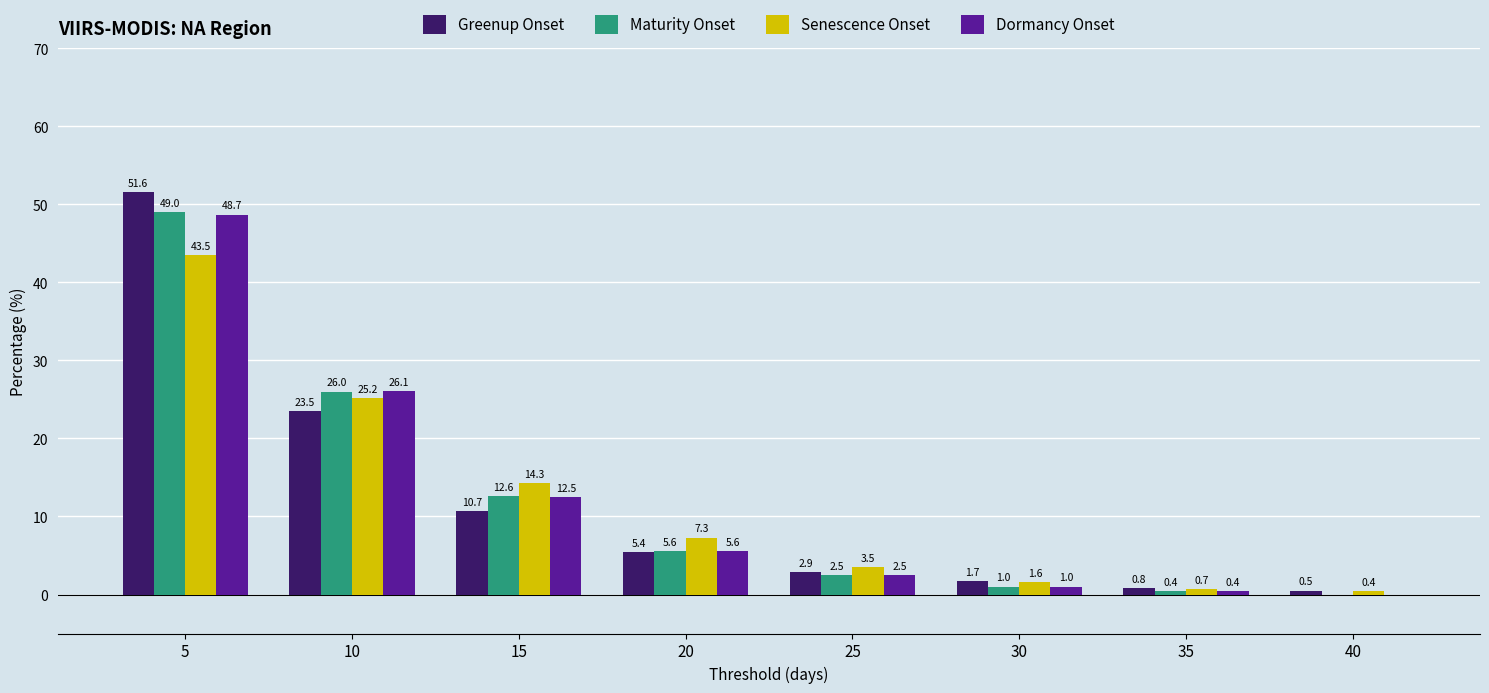

Between 10 and 30, which series saw the biggest shift?

Dormancy Onset